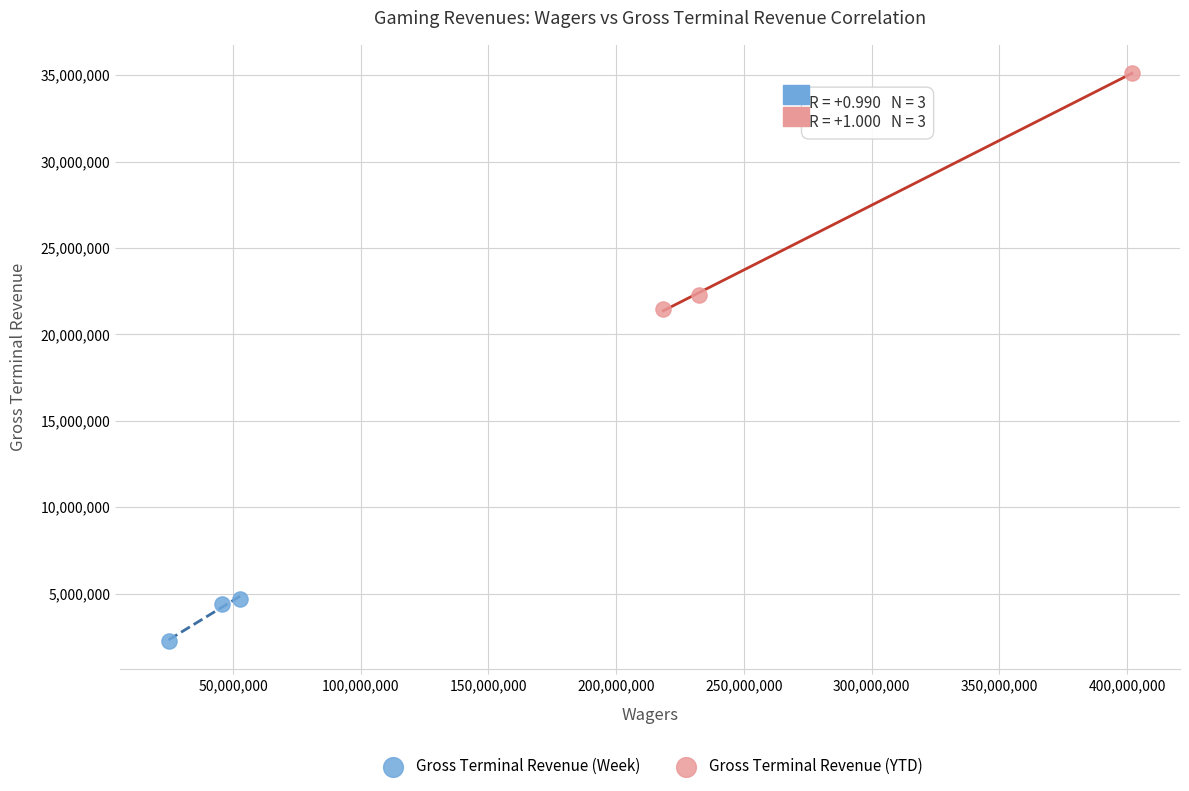

Which series has the largest Y range (max minus min)?

Gross Terminal Revenue (YTD)